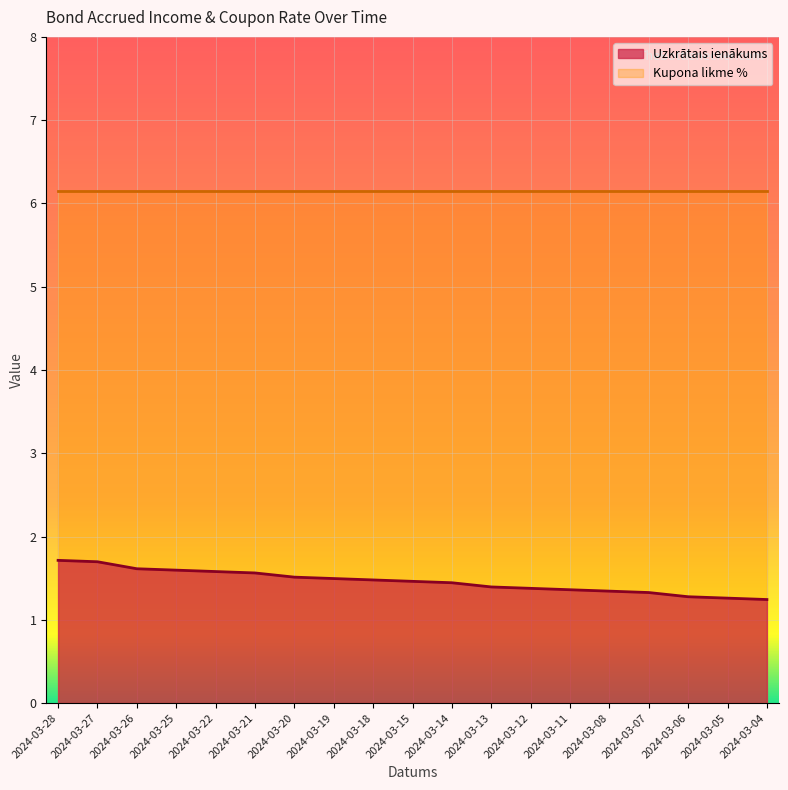

What is the approximate value at 2024-03-12?

1.4